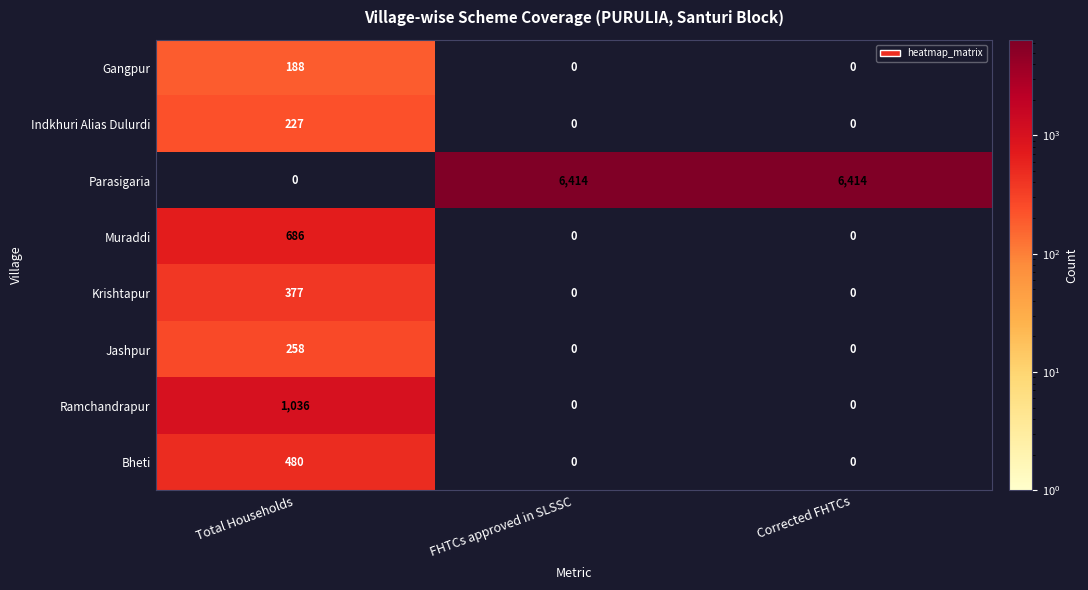

How many data points in Parasigaria are less than 6414?

1